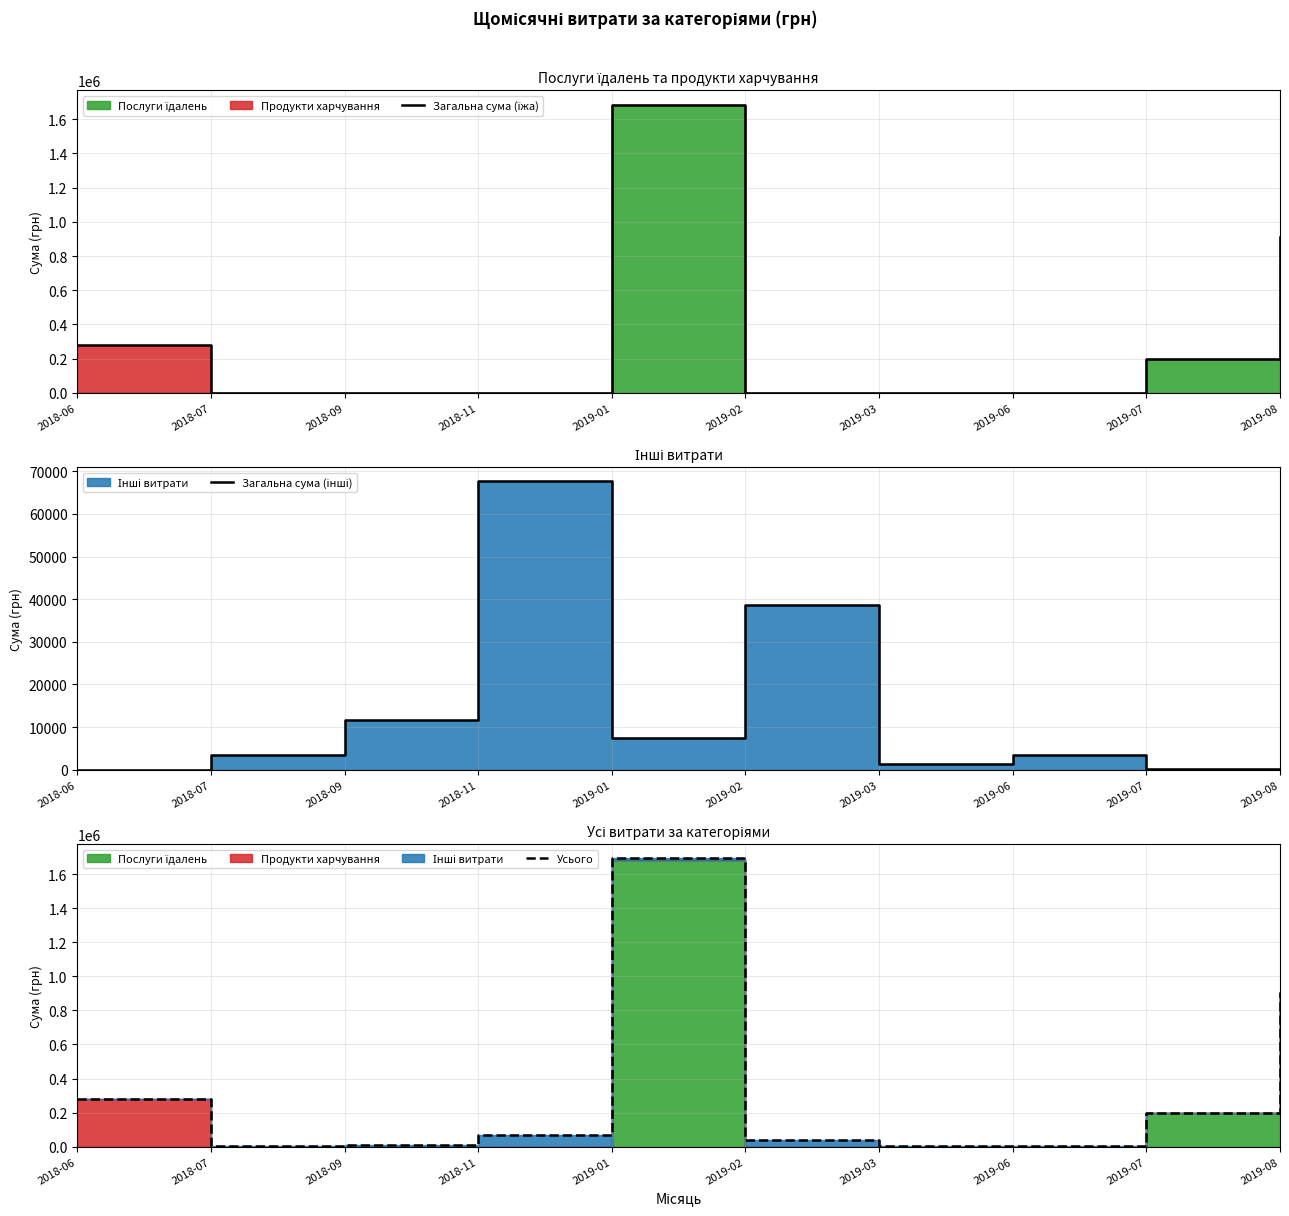

Which has a higher value, 2019-03 or 2019-06?

2019-03